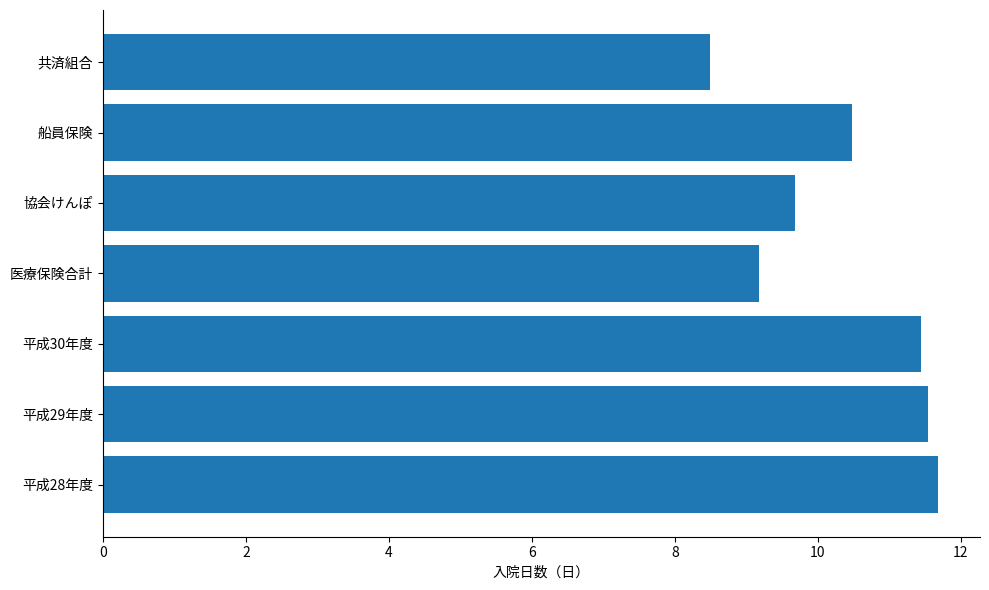

Reading bottom to top, what are all the values shown in this chart?

11.7	11.5	11.4	9.2	9.7	10.5	8.5